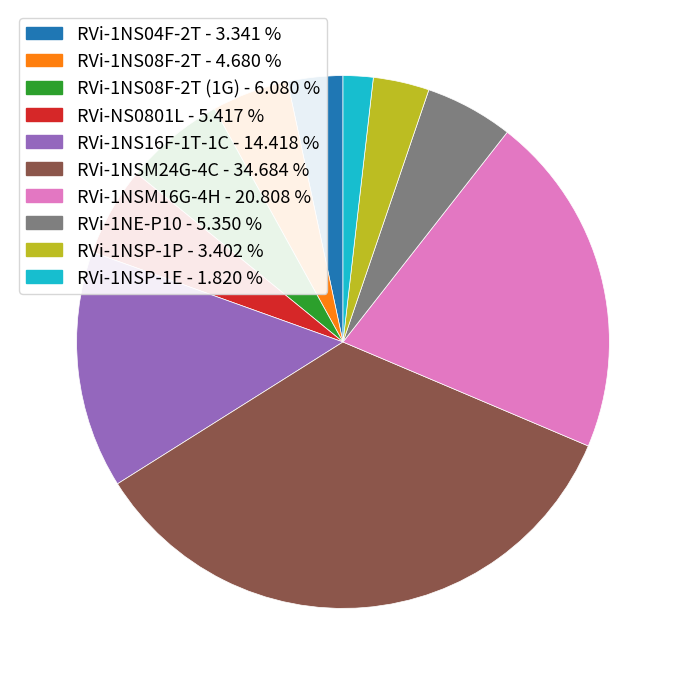

Does any single category account for the majority?

No